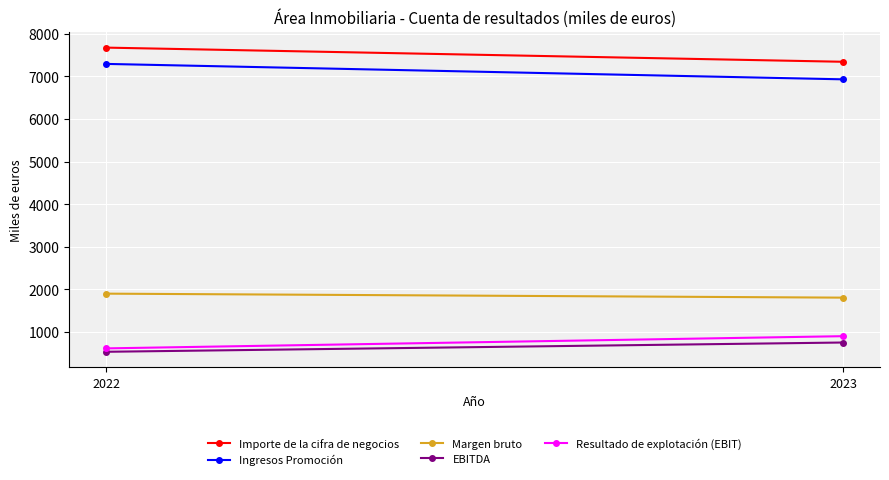

Is the value of Importe de la cifra de negocios at 2022 greater than the value of Resultado de explotación (EBIT) at 2022?

Yes